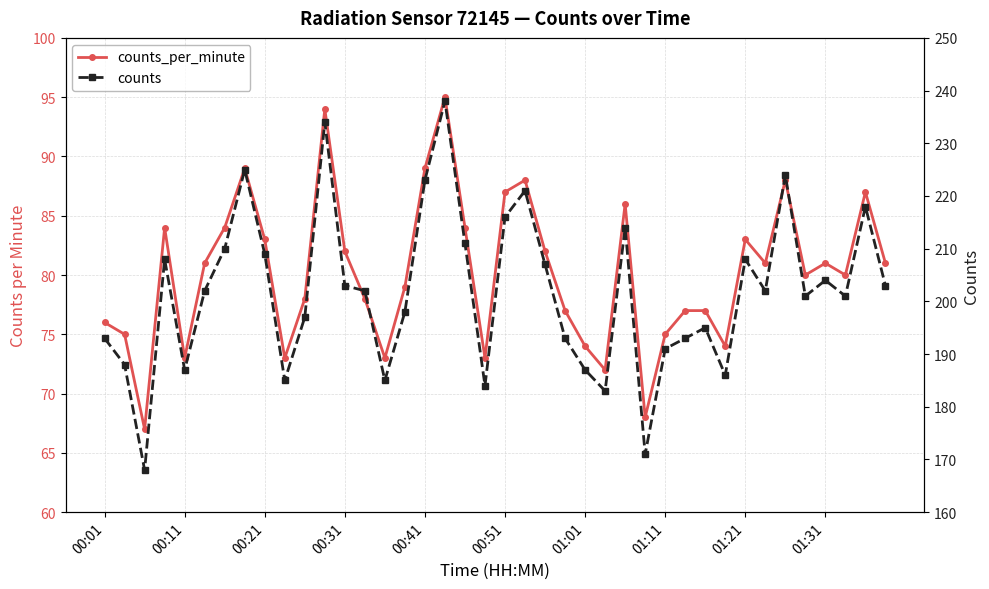

How many data points in counts are less than 202?

19